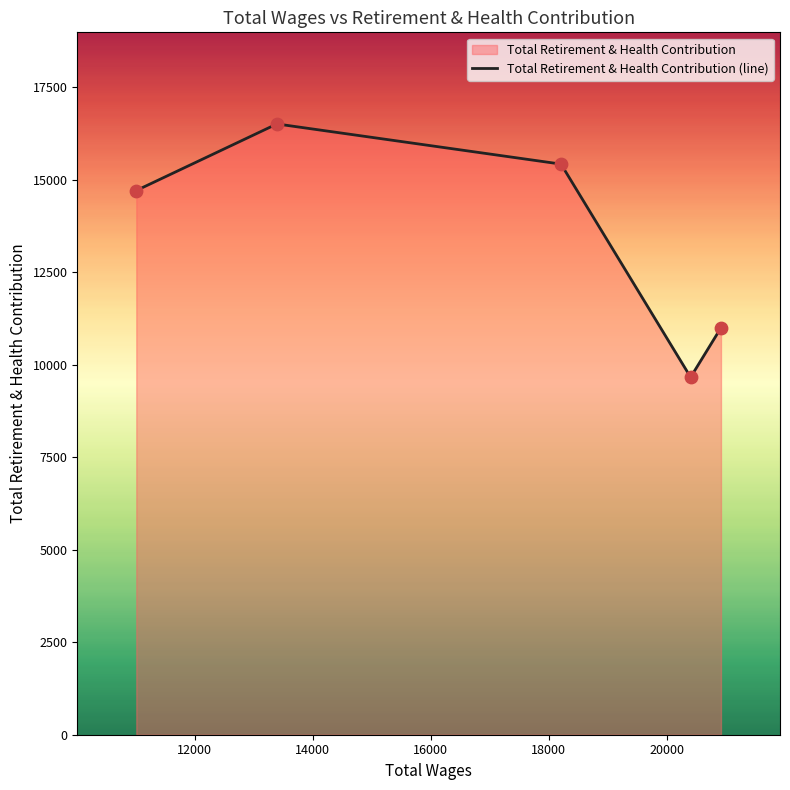

True or false: there are more than 2 points higher than both neighbors.

False